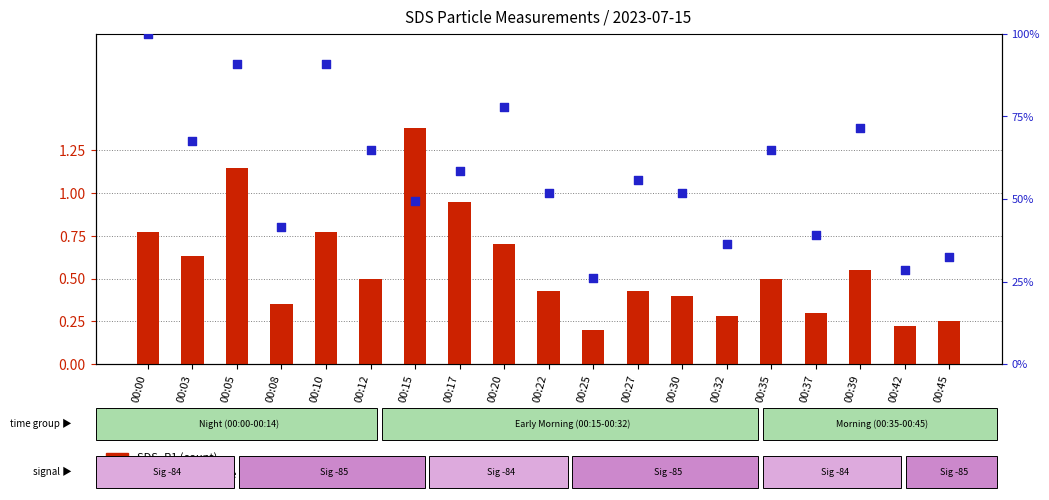

At how many categories does at least one series exceed 77?

4